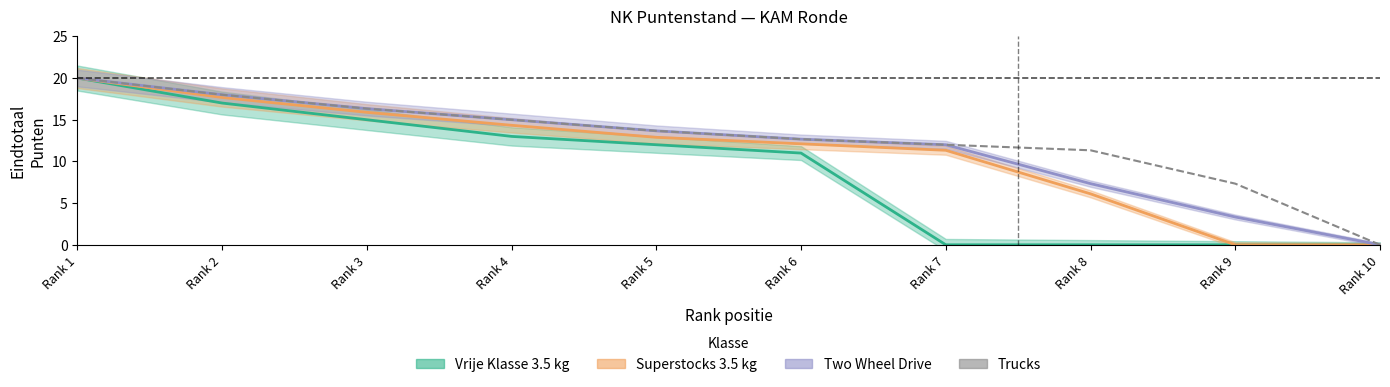

At which label does the data first exceed 13?

Rank 1